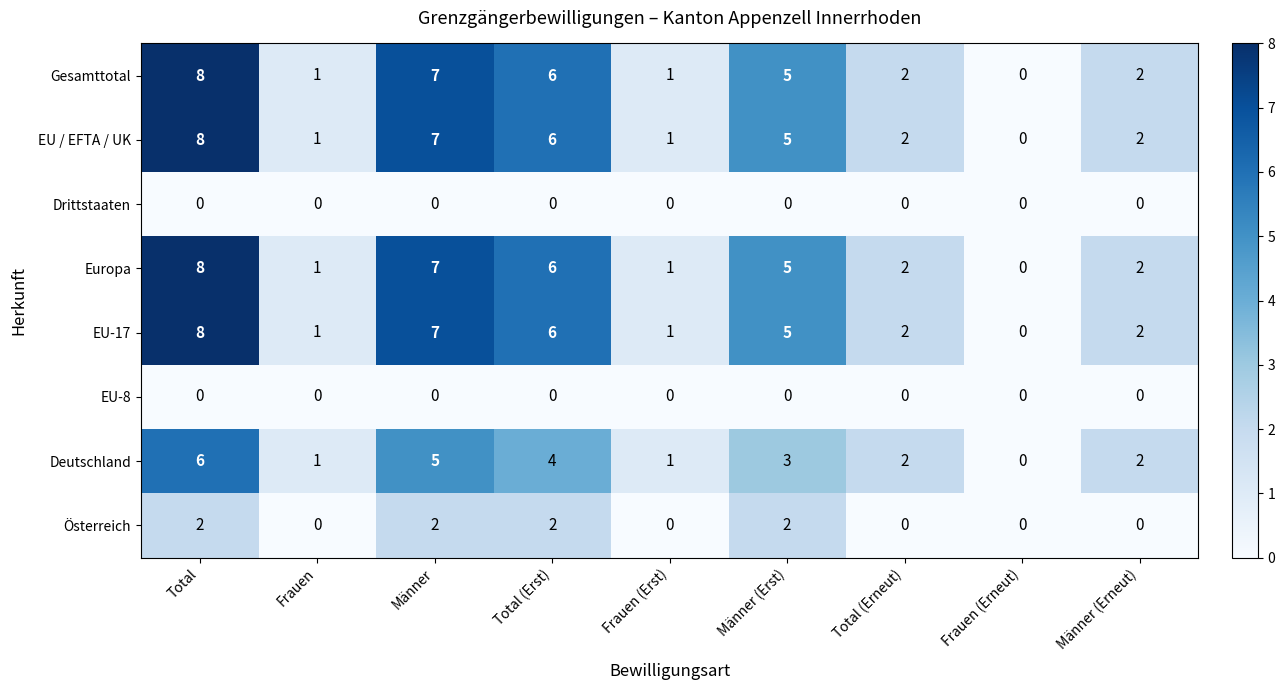

What is the average value of the Gesamttotal series?

4